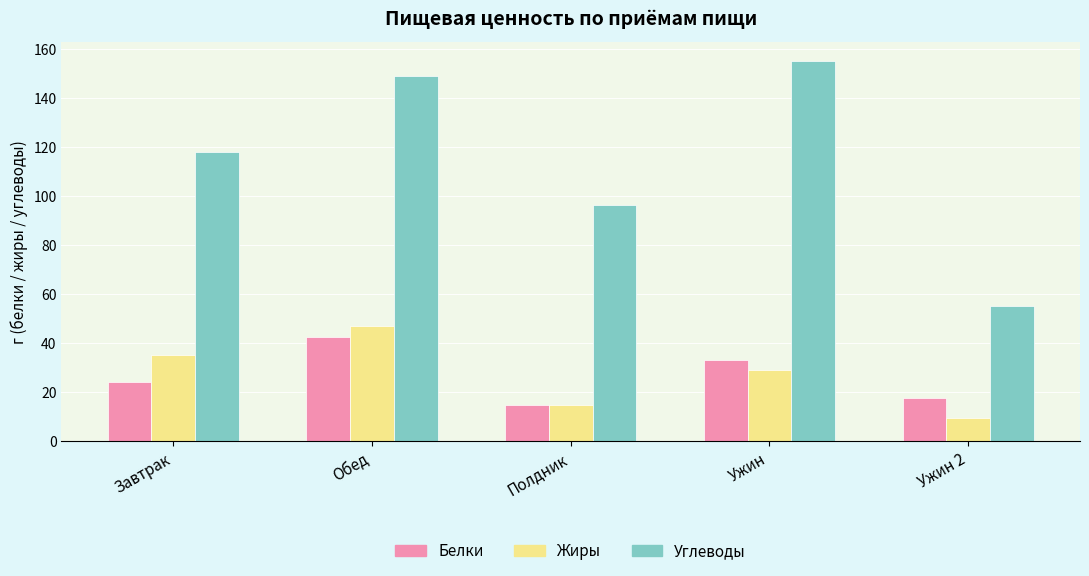

What position from the right is Ужин?

2